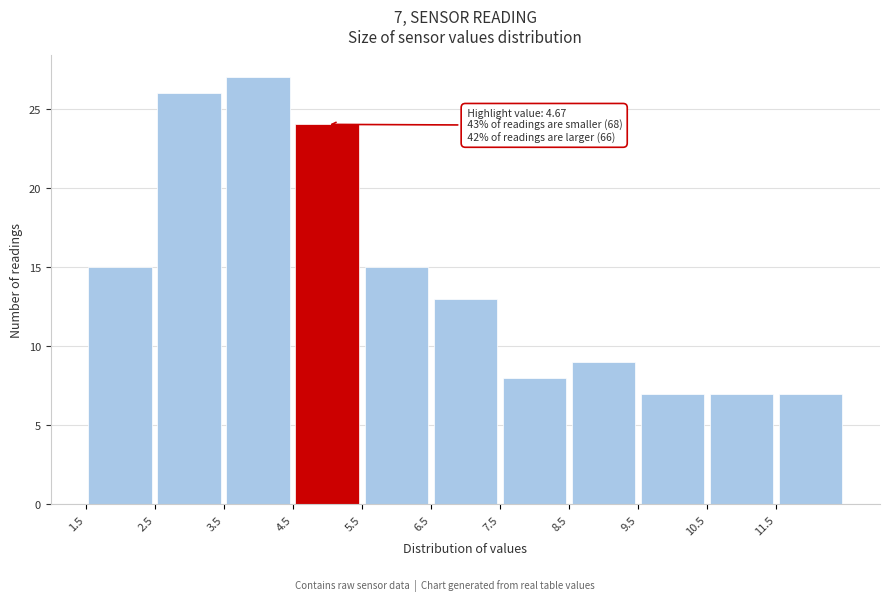

Over which range of the x-axis is the bar tallest?

3.5 to 4.5